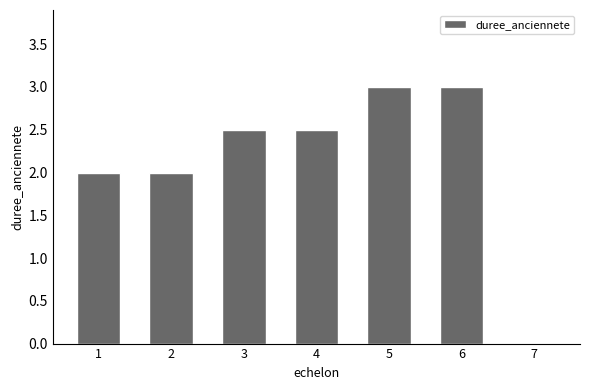

Is it true that the value at 5 is 5.1?

False